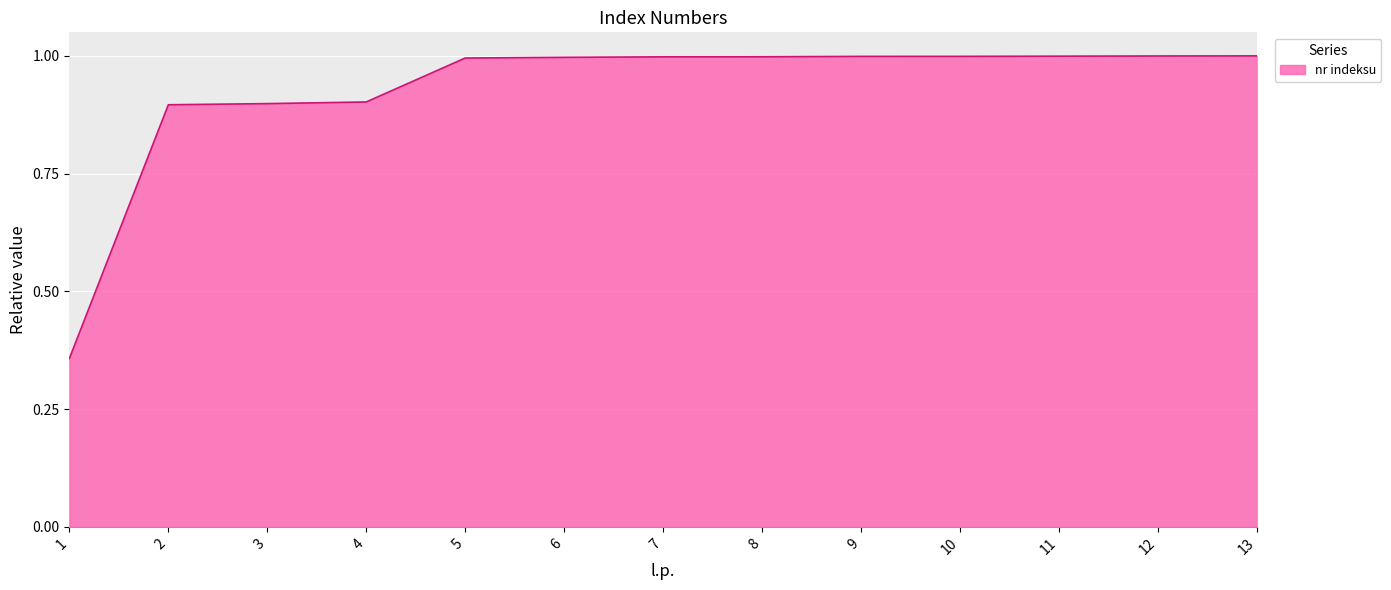

What is the average value?

0.9